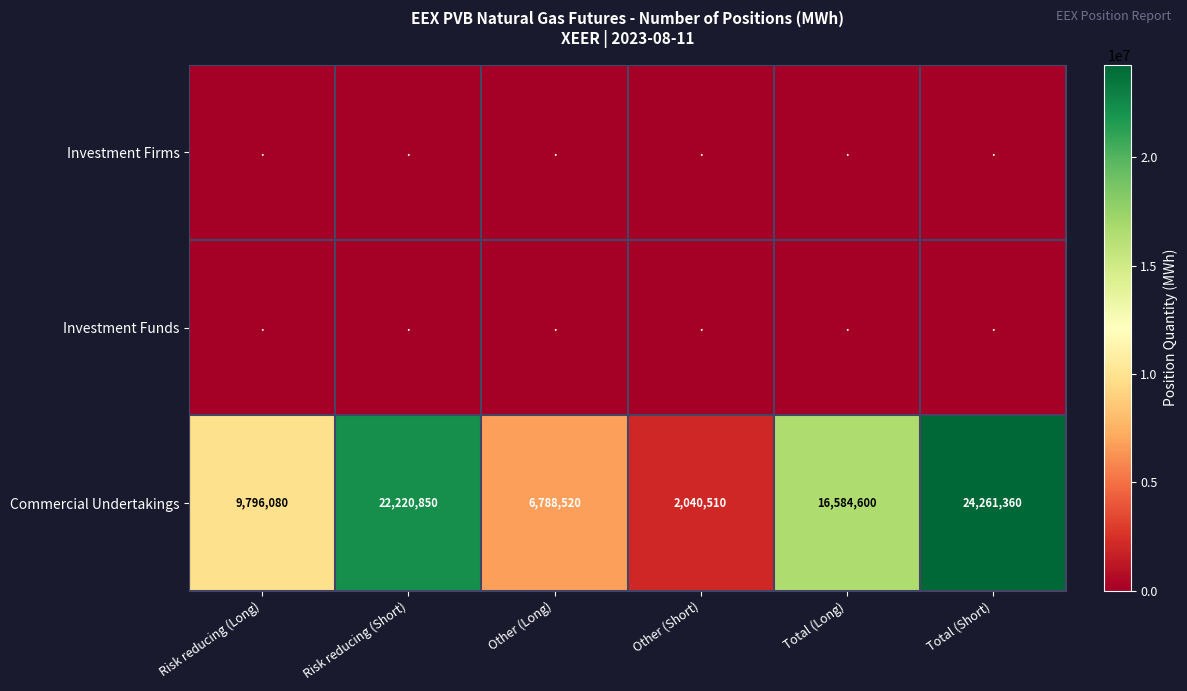

What is the average value of the Commercial Undertakings series?

13615320